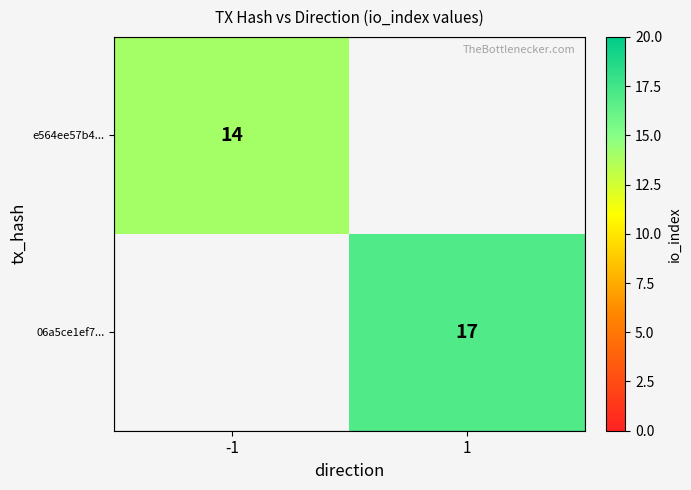

Is it true that e564ee57b4... equals 3 at -1?

False